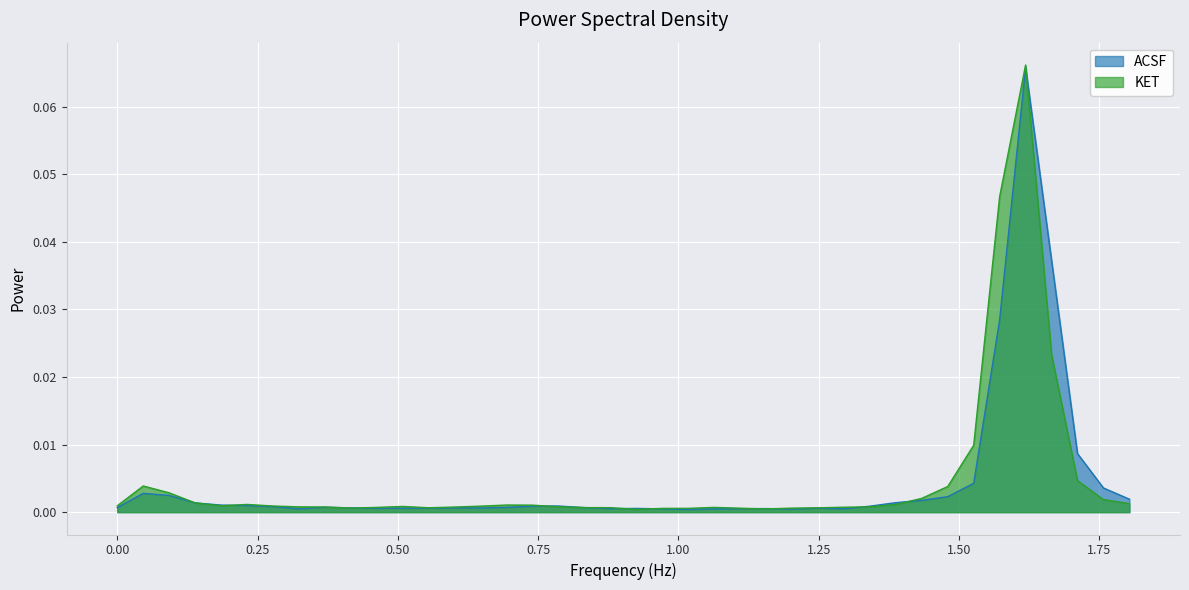

How many lines are shown in the chart?

2